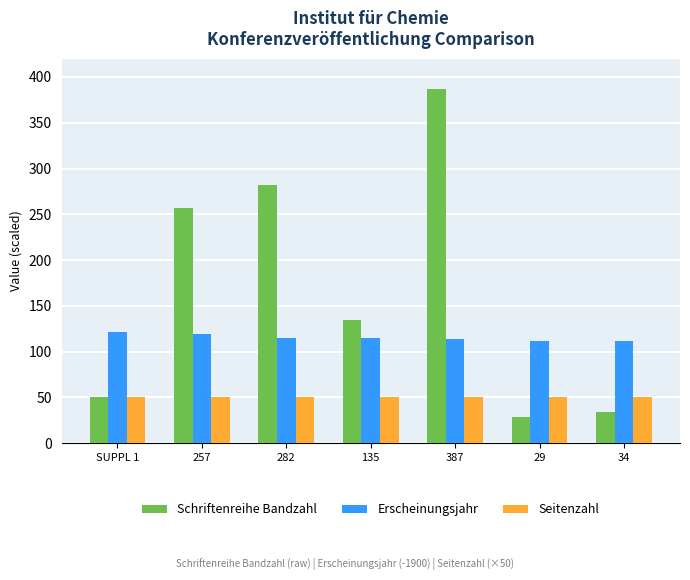

List the series in order of their peak value, highest first.

Schriftenreihe Bandzahl, Erscheinungsjahr, Seitenzahl